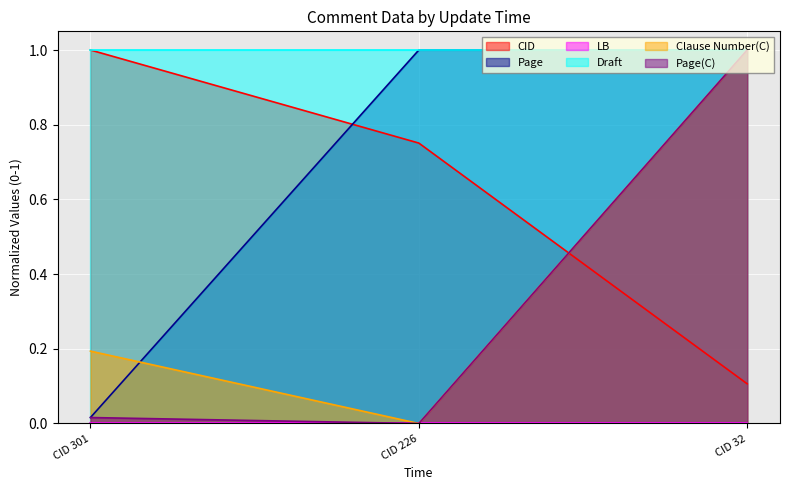

What is the difference between the highest and lowest values at CID 226?

1.0